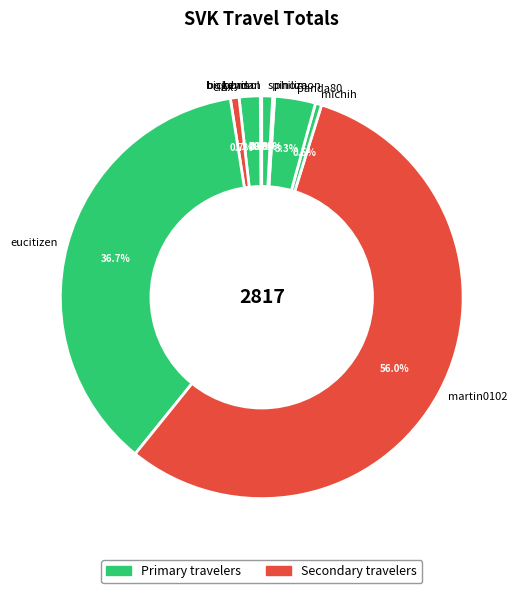

Which category has the biggest portion of the pie?

martin0102